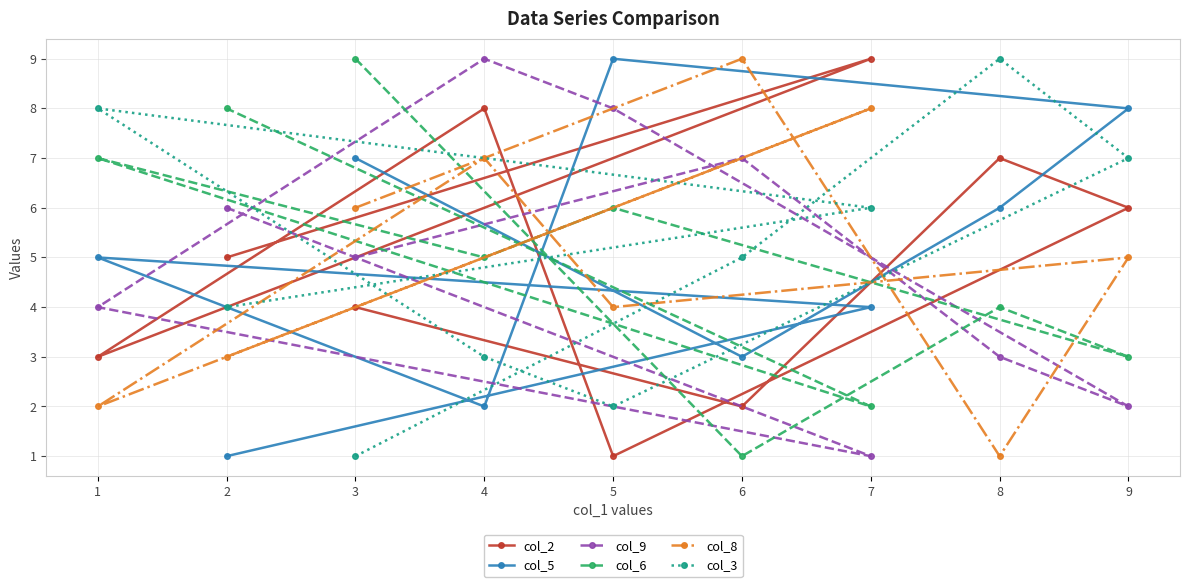

What is the average value of the col_8 series?

5